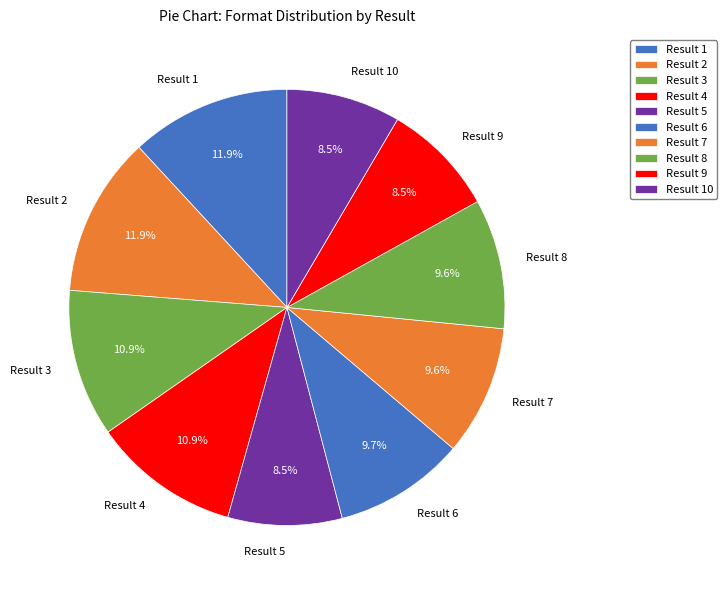

Combined, do Result 9 and Result 8 account for over 50%?

No